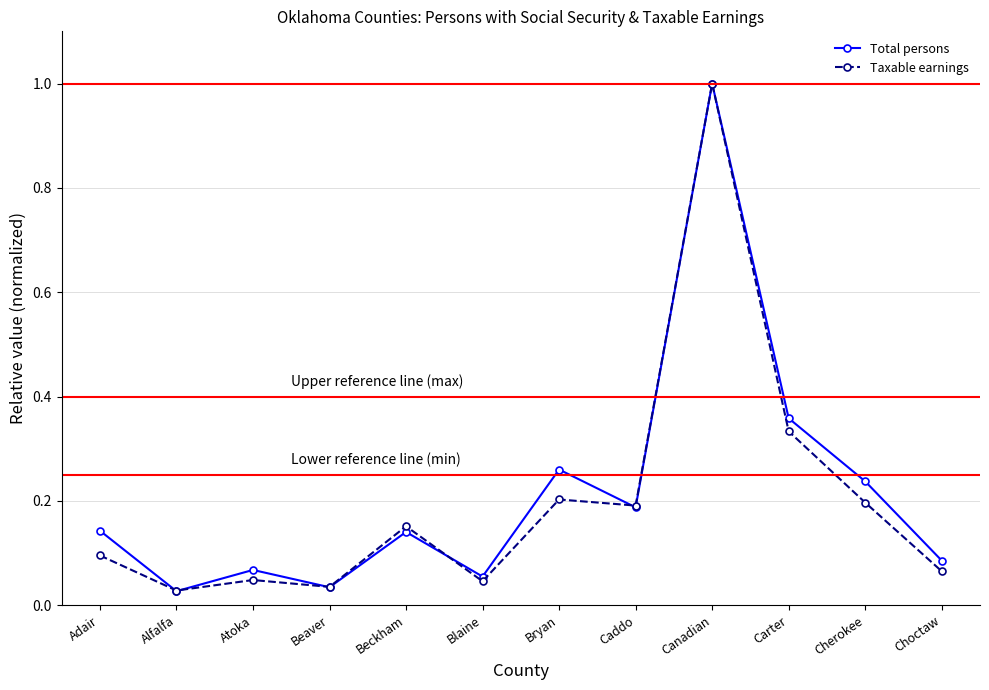

In Taxable earnings, how many points are higher than both neighbors (excluding endpoints)?

4